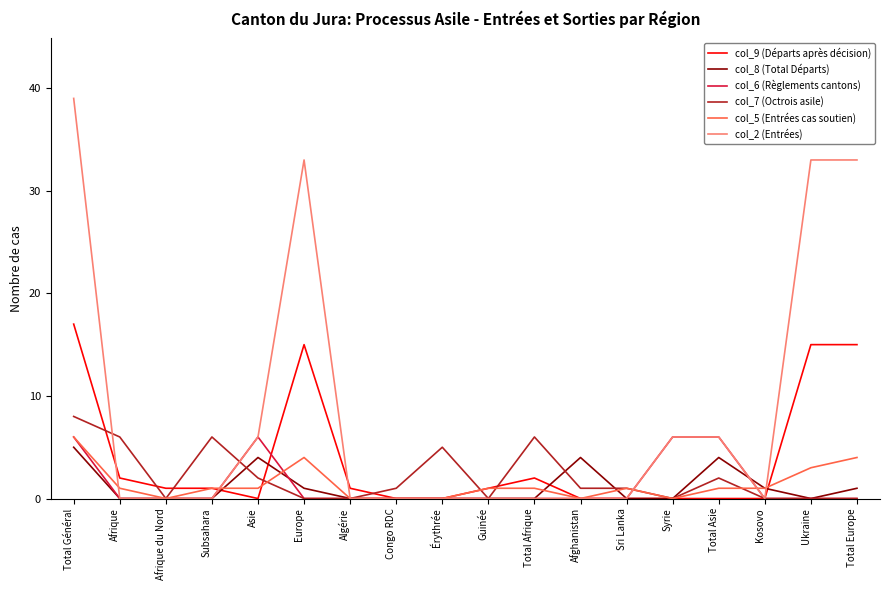

Does the chart have visible grid lines?

No